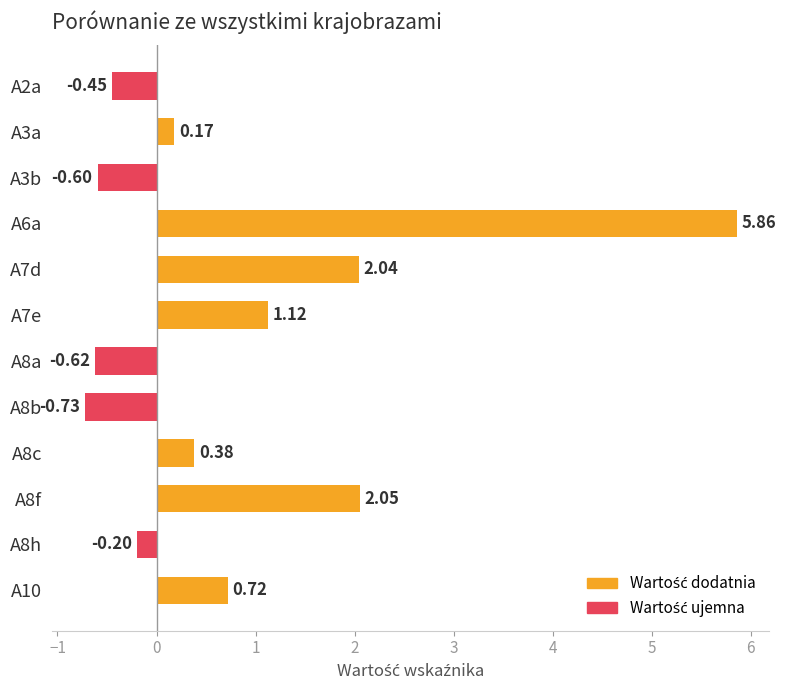

List the labels in order of value, largest first.

A6a, A8f, A7d, A7e, A10, A8c, A3a, A8h, A2a, A3b, A8a, A8b